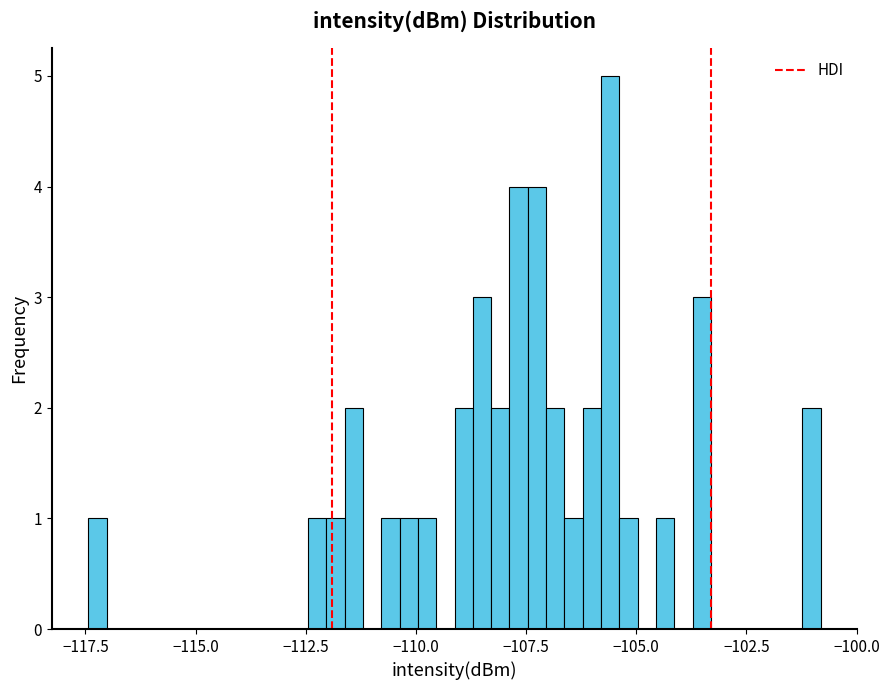

Around what value on the x-axis is the tallest bar? Give the approximate position of its centre, as read against the axis.

-105.5